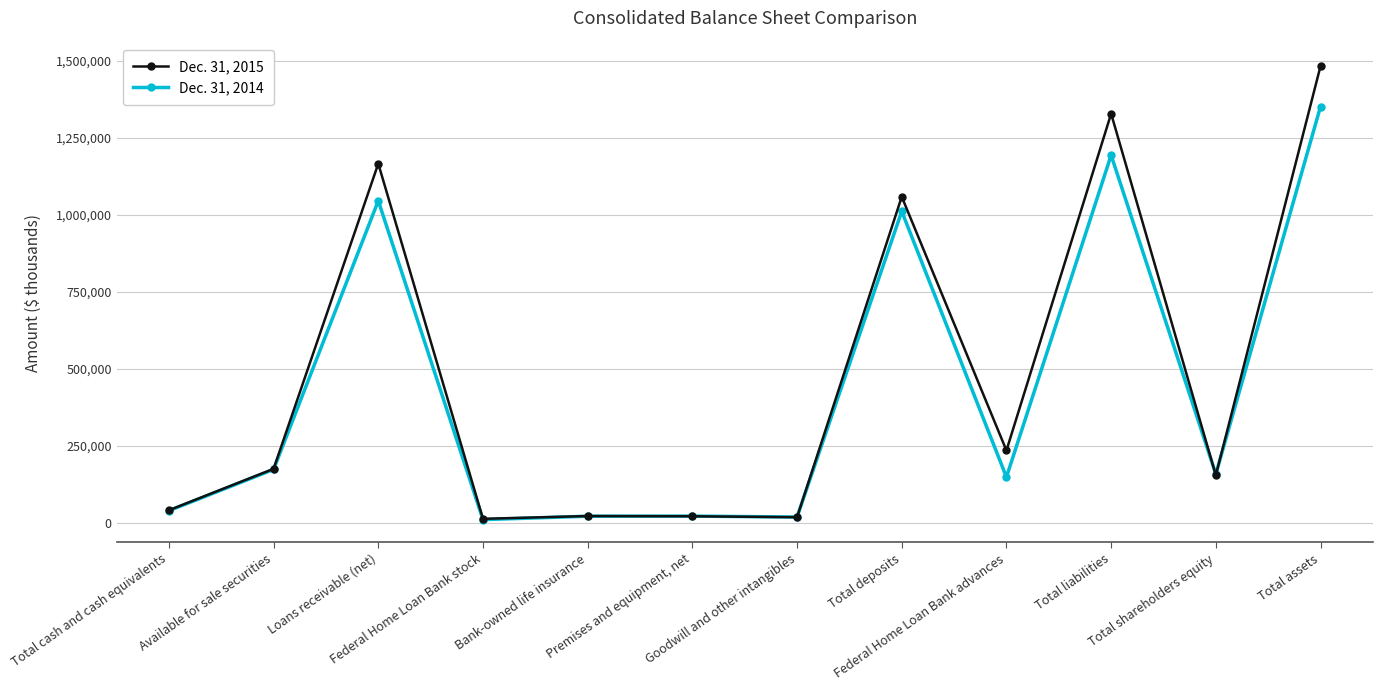

Rank the series by their average value, from lowest to highest.

Dec. 31, 2014, Dec. 31, 2015